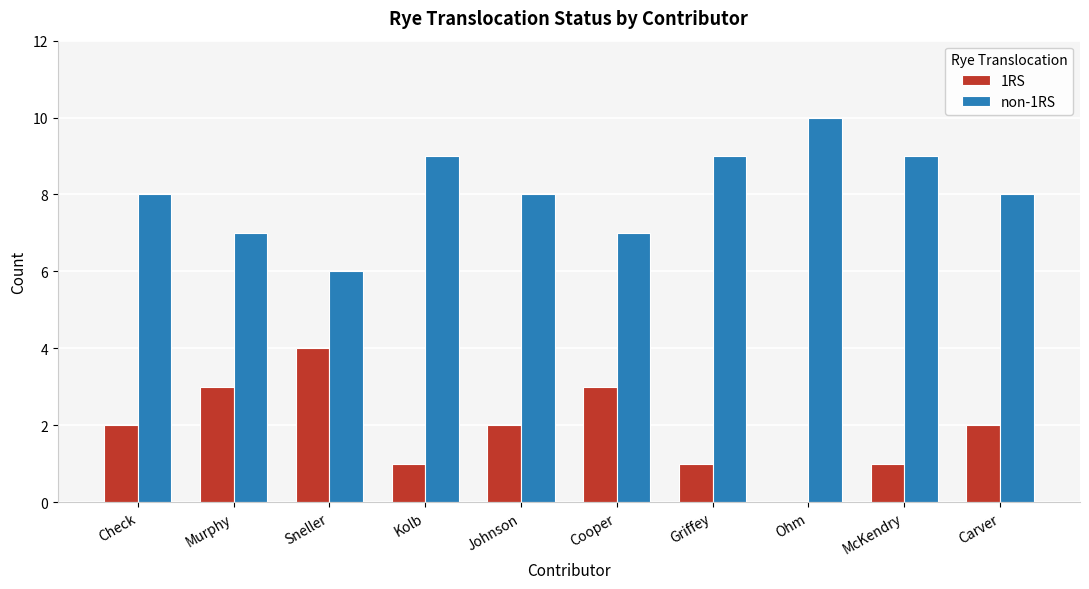

Read the non-1RS value at Johnson.

8